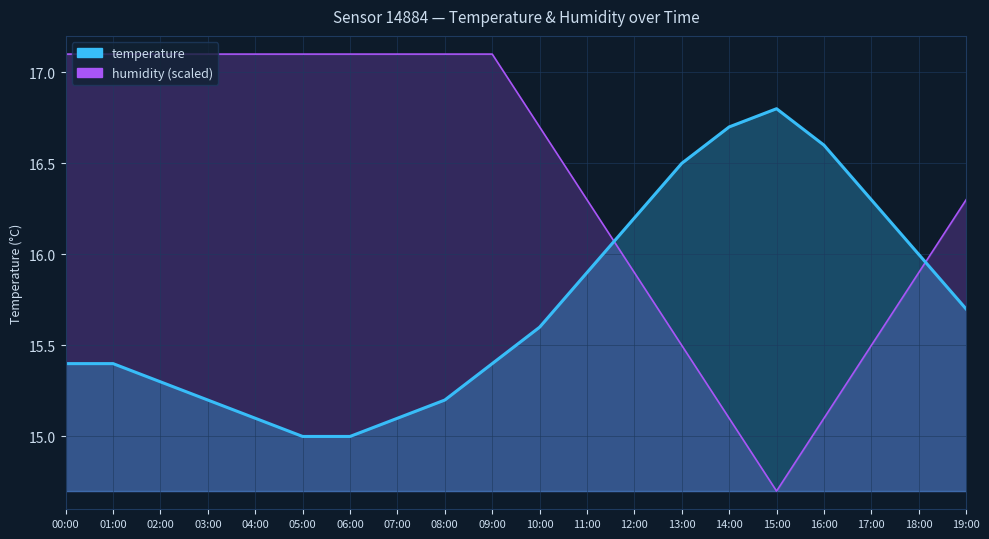

What is the average value of the humidity series?

16.4